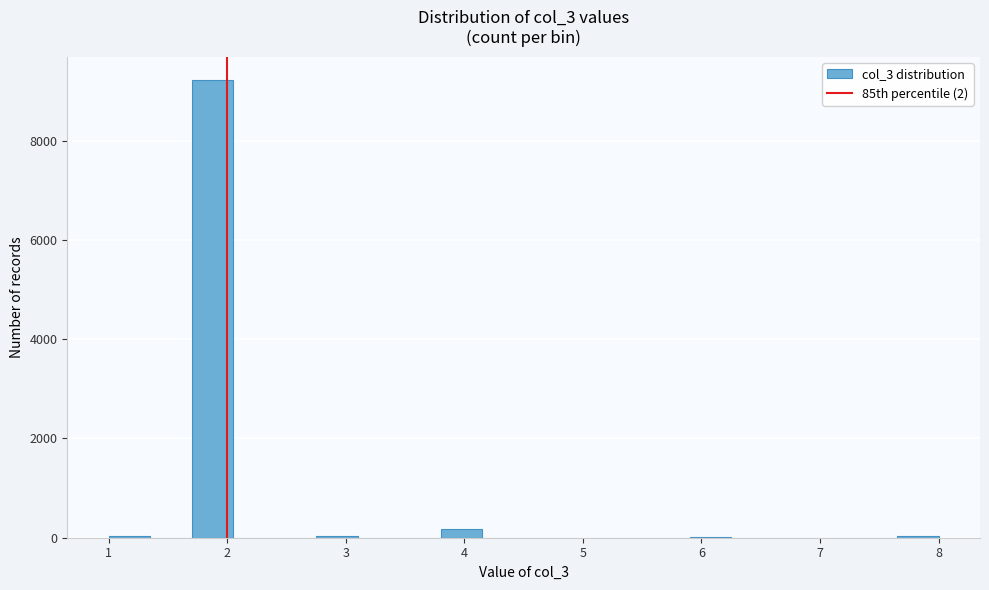

Read against the x-axis, roughly where is the centre of the tallest bar?

1.9